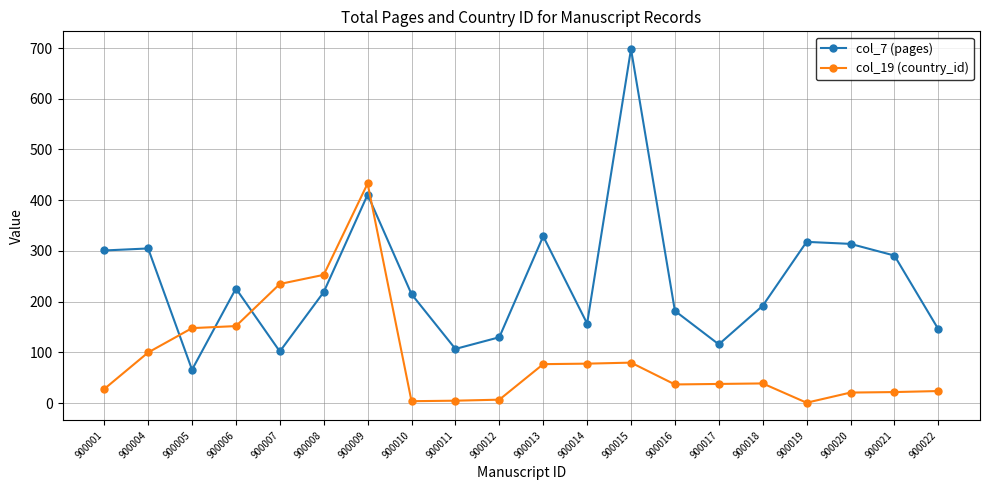

Where does the col_7 (pages) series first go above 219?

900001